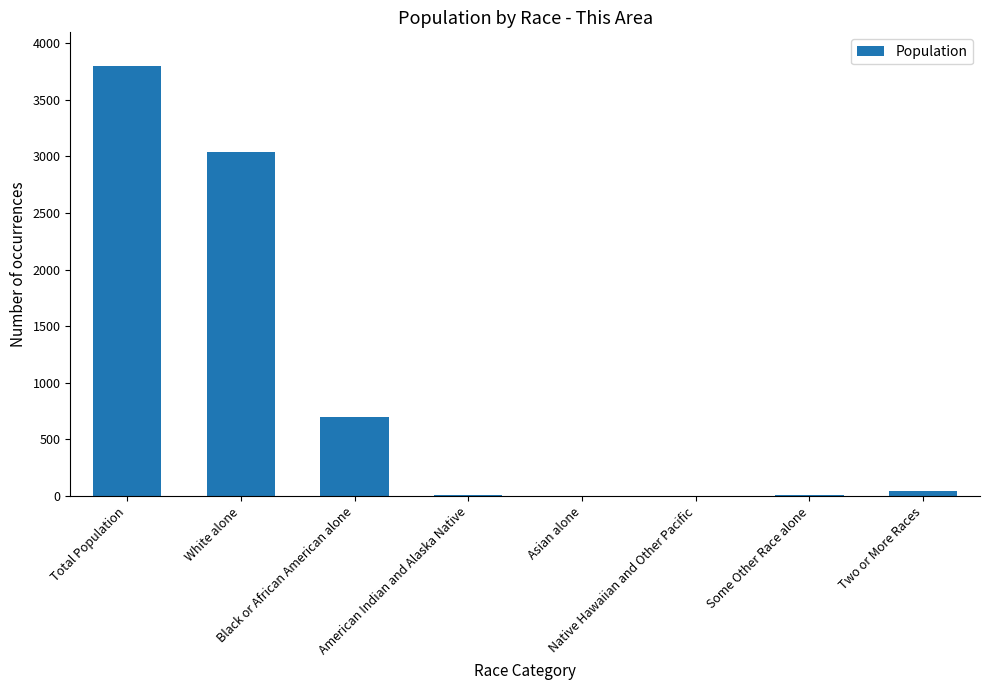

What is the sum of all values?

7586